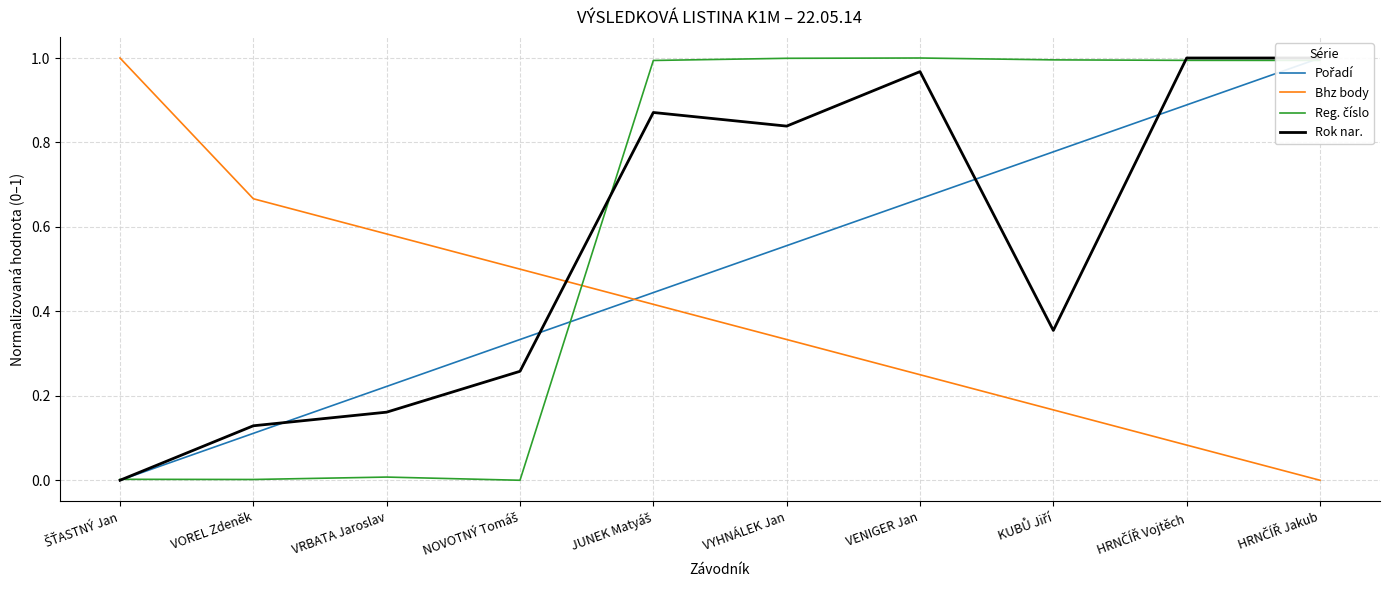

What are all the series names shown in the legend?

Pořadí, Bhz body, Reg. číslo, Rok nar.